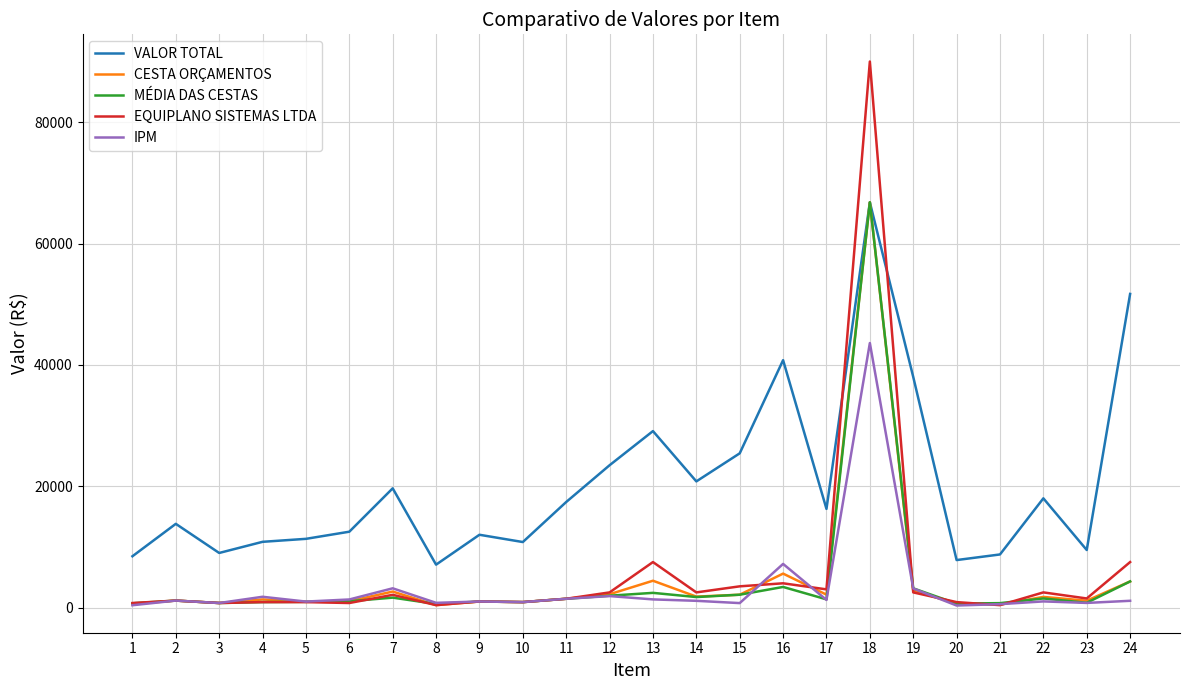

True or false: VALOR TOTAL and EQUIPLANO SISTEMAS LTDA cross at least once.

True